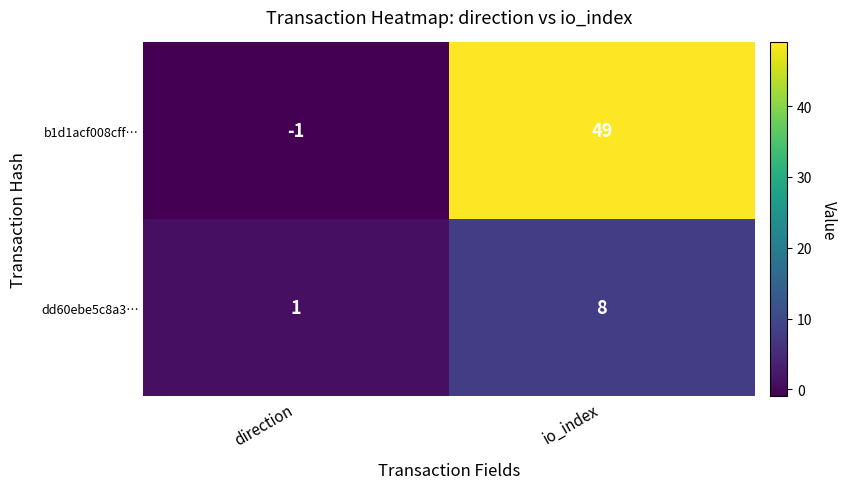

Reading left to right, list all the values displayed in this chart.

b1d1acf008cff…: -1	49
dd60ebe5c8a3…: 1	8